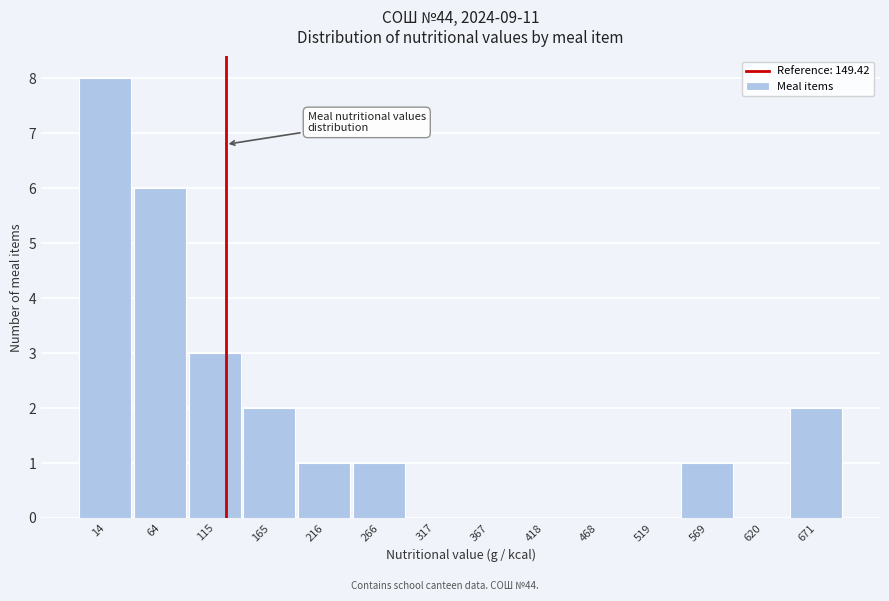

Reading right to left, transcribe all the data shown in this chart.

671=2	620=0	569=1	519=0	468=0	418=0	367=0	317=0	266=1	216=1	165=2	115=3	64=6	14=8